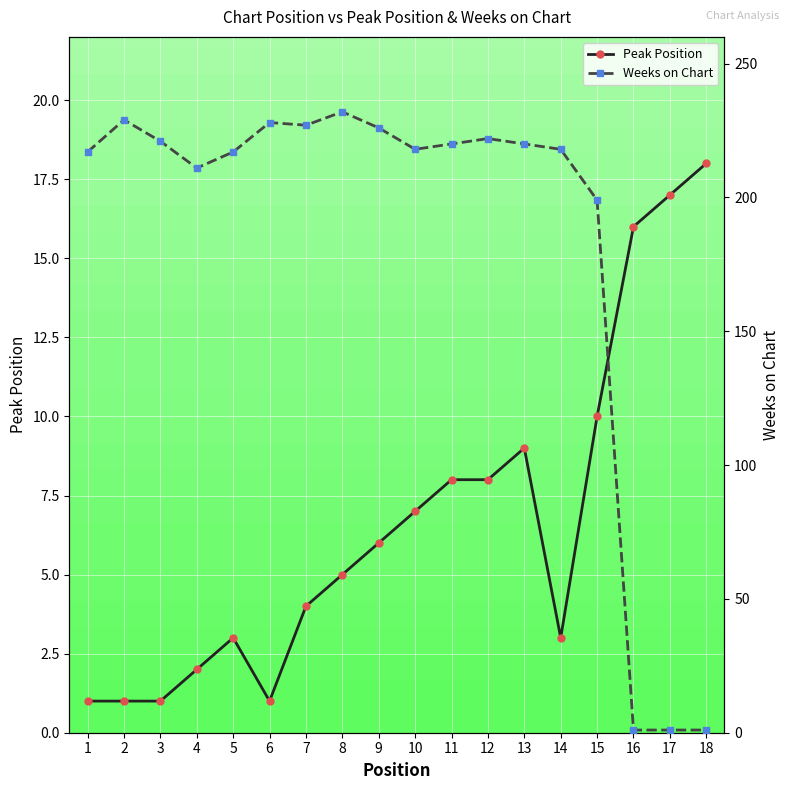

Which series has the widest spread of values?

Weeks on Chart